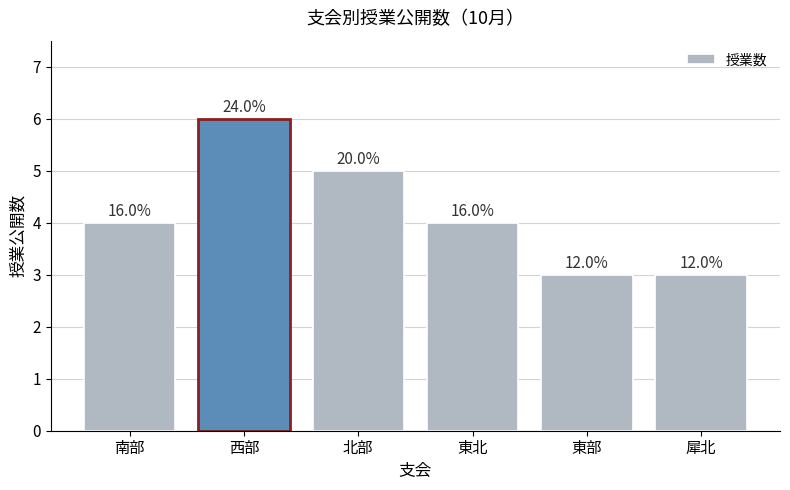

What is the approximate value at 東北?

4